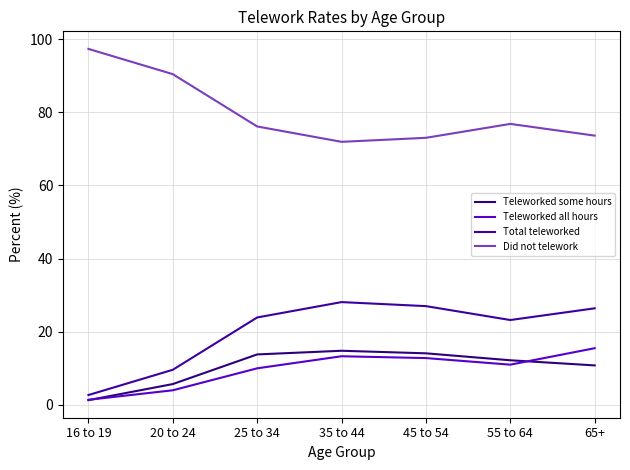

How many lines are shown in the chart?

4